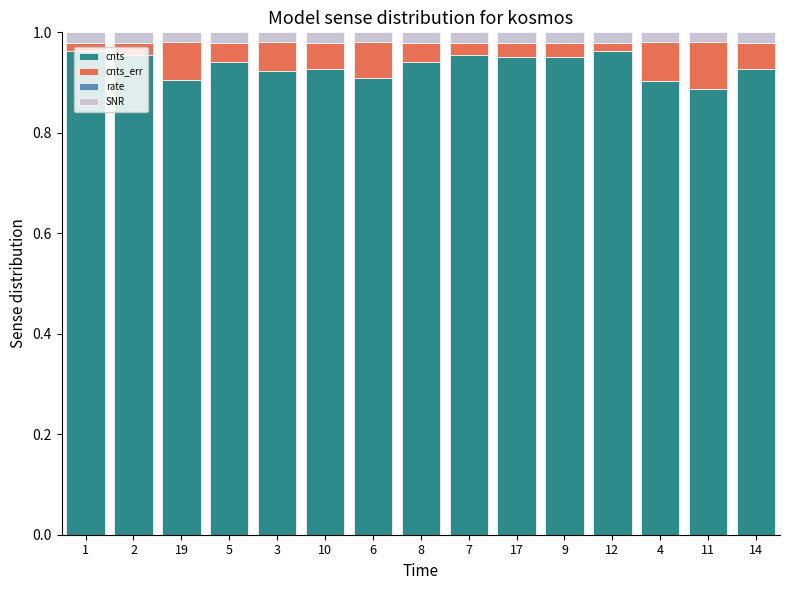

True or false: cnts has a value of 1.4 at 3.

False